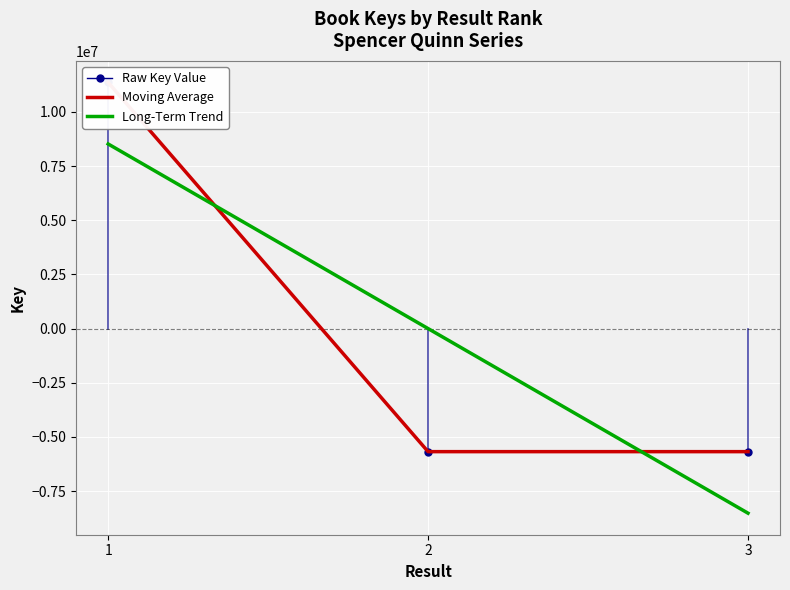

What is the difference between the second highest and minimum values in the Moving Average series?

50.0